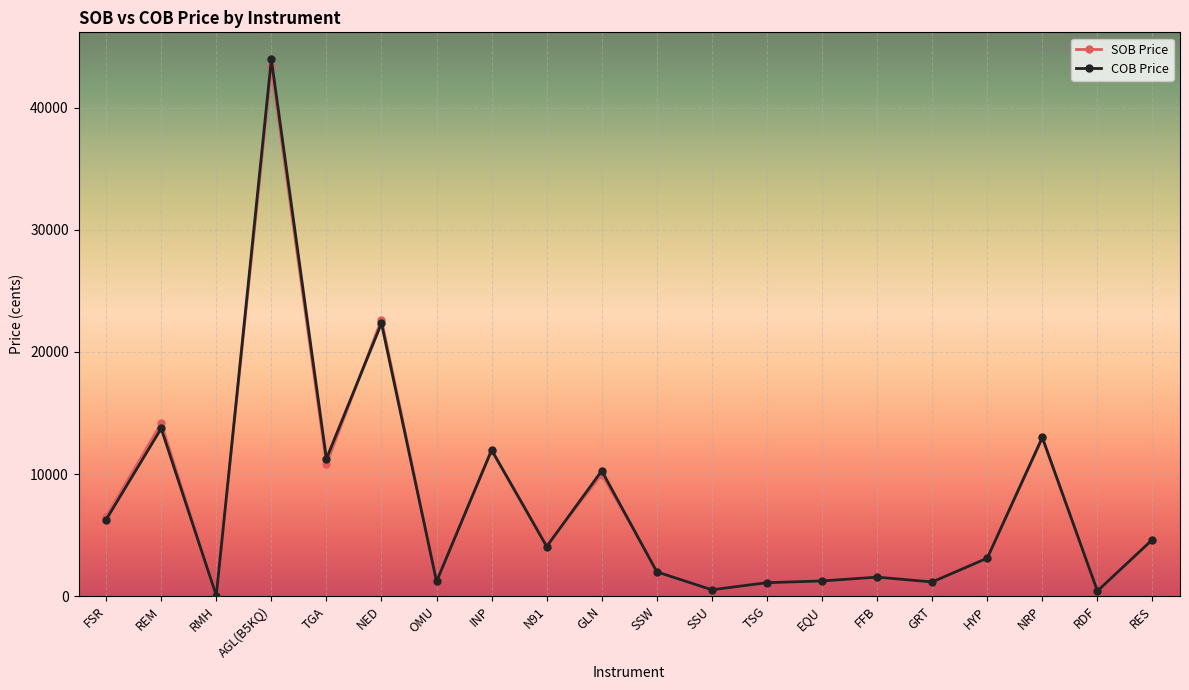

Count the number of data series in this chart.

2